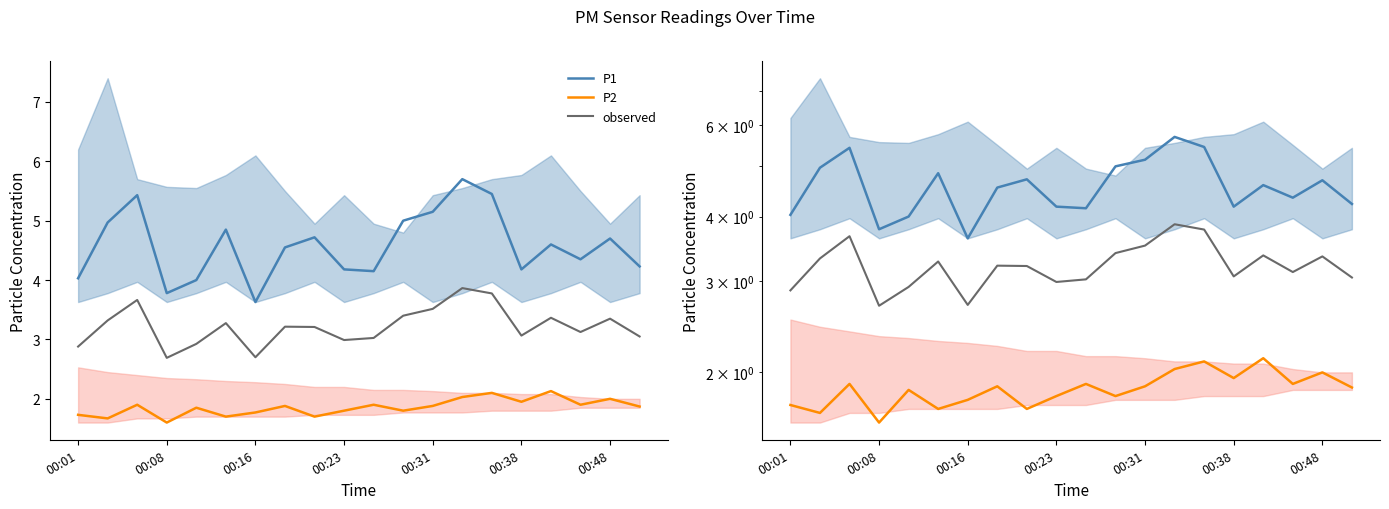

True or false: P2 and observed intersect in this chart.

False